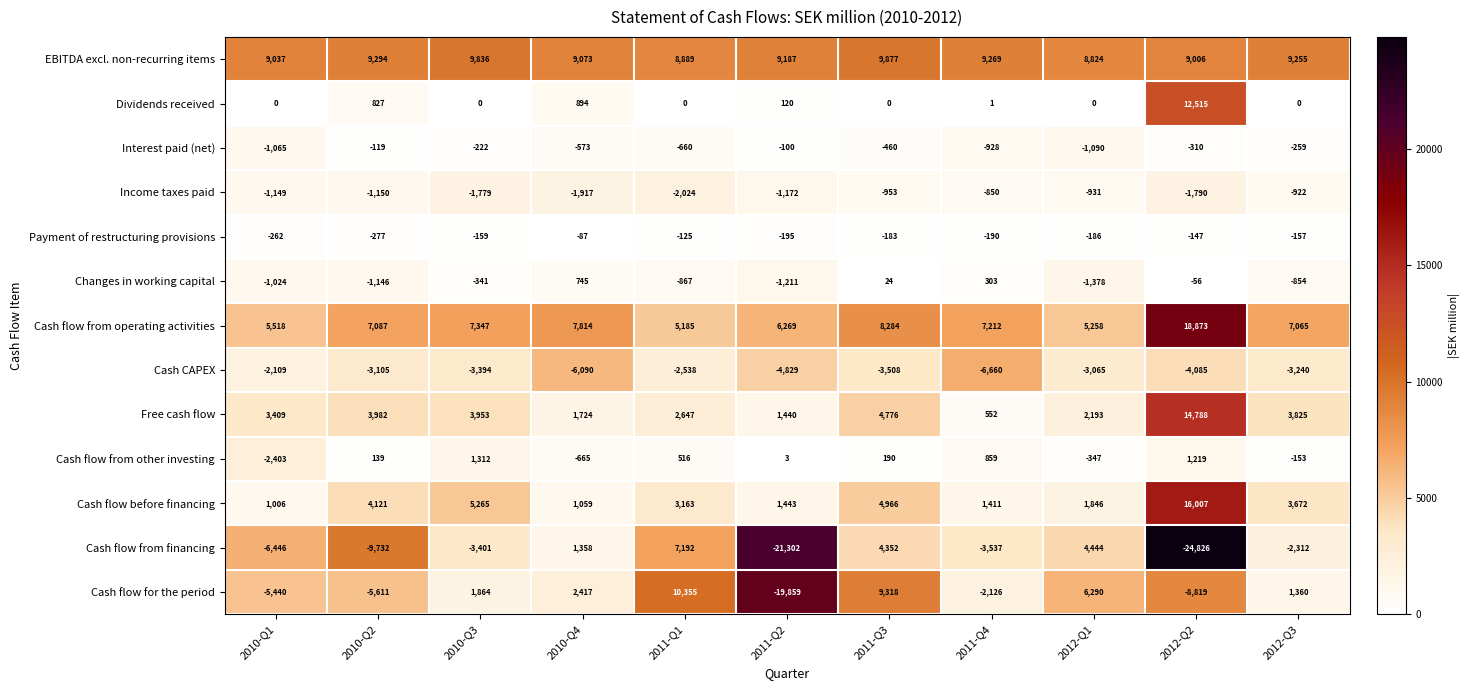

Rank the categories by Changes in working capital value from highest to lowest.

2010-Q4, 2011-Q4, 2011-Q3, 2012-Q2, 2010-Q3, 2012-Q3, 2011-Q1, 2010-Q1, 2010-Q2, 2011-Q2, 2012-Q1